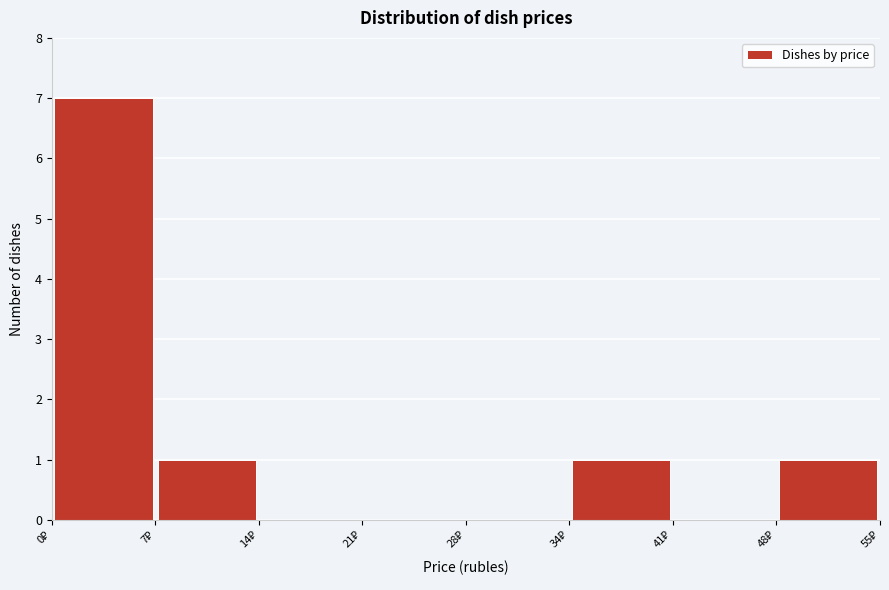

Which range on the x-axis has the tallest bar?

0 to 7